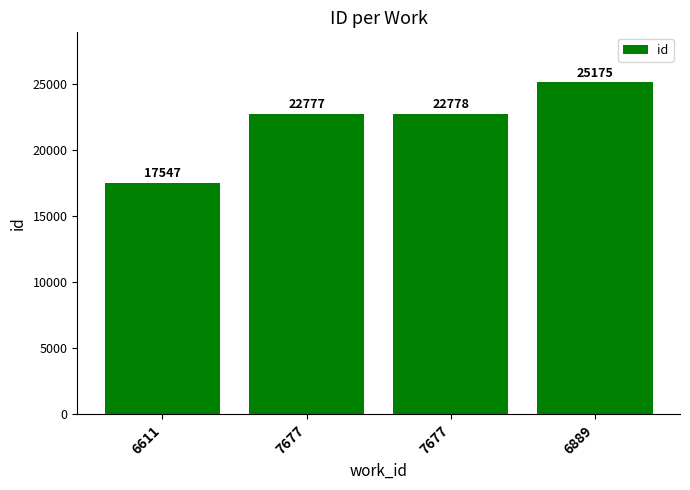

Count the number of data series in this chart.

1